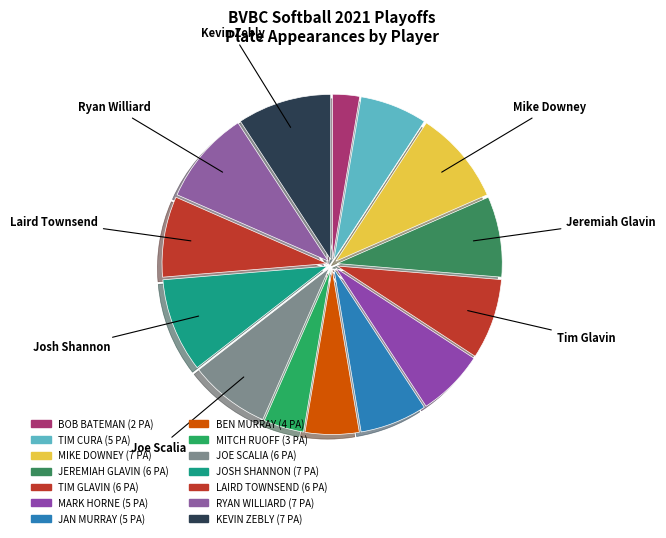

How many segments does this pie chart have?

14